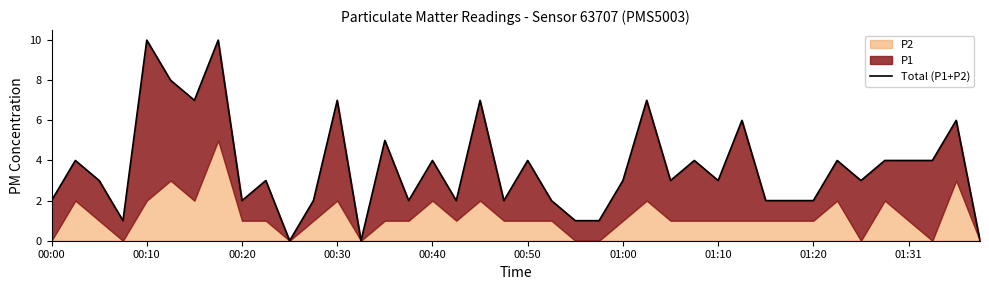

What position from the right is 27?

13